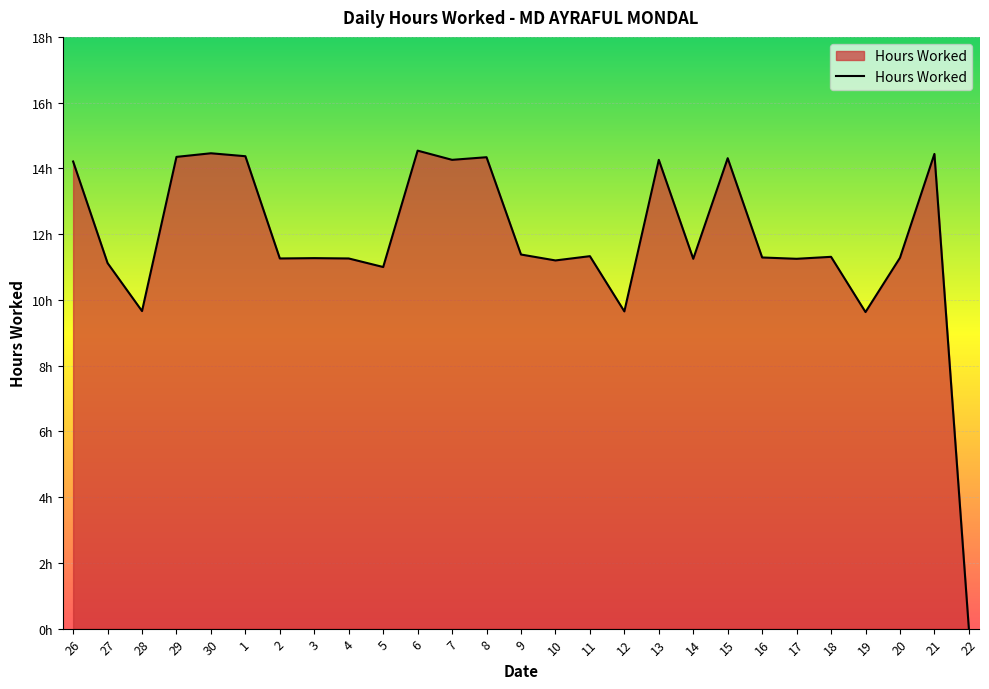

Where does the data first go above 11?

26